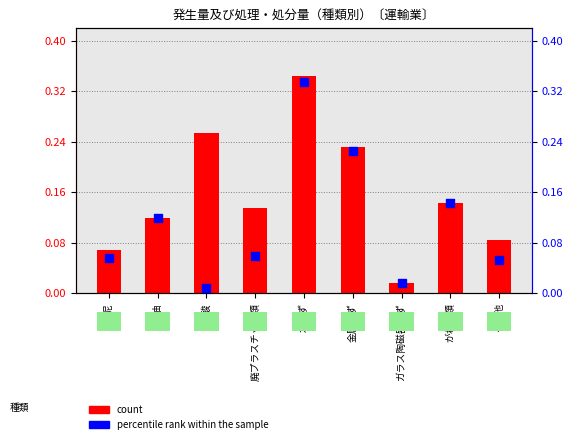

Is the value of count at ガラス陶磁器くず greater than the value of percentile rank within the sample at 汚泥?

No